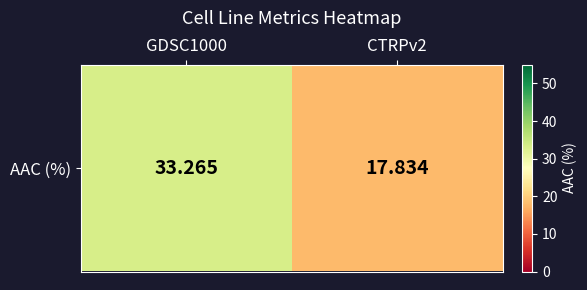

Is it true that the value at GDSC1000 is 33.3?

True